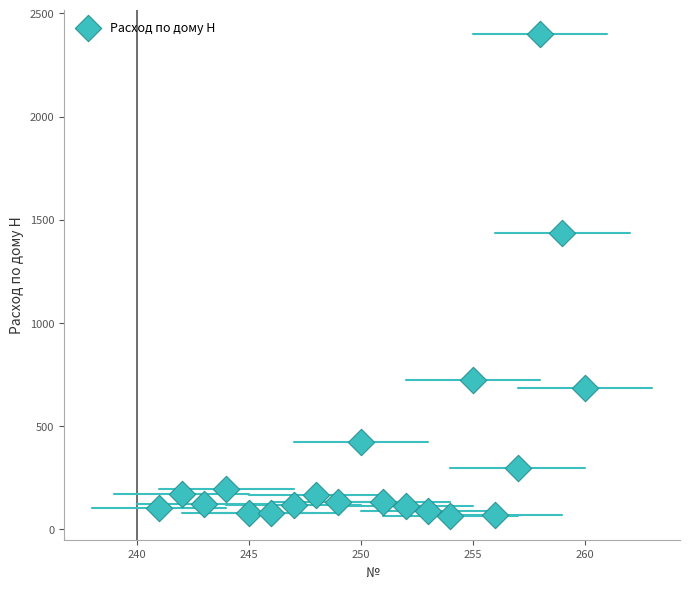

What Y value in the scatter plot is closest to 1232?

1435